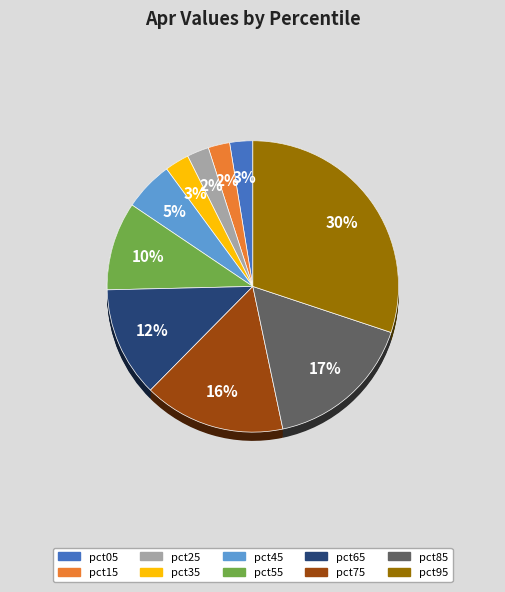

Is it true that pct35 is 3% of the pie?

True